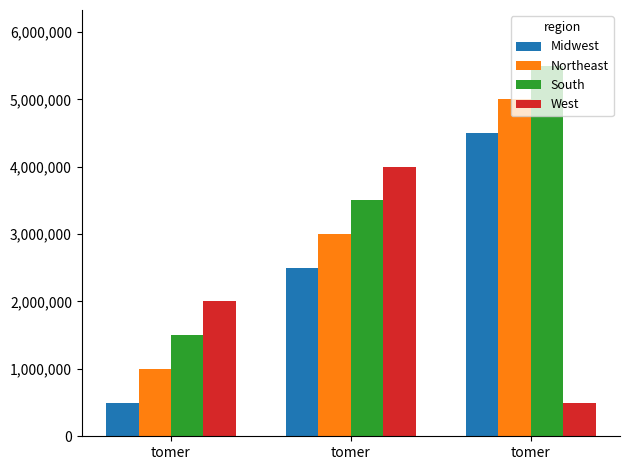

At which label is Northeast closest to 3000000?

tomer